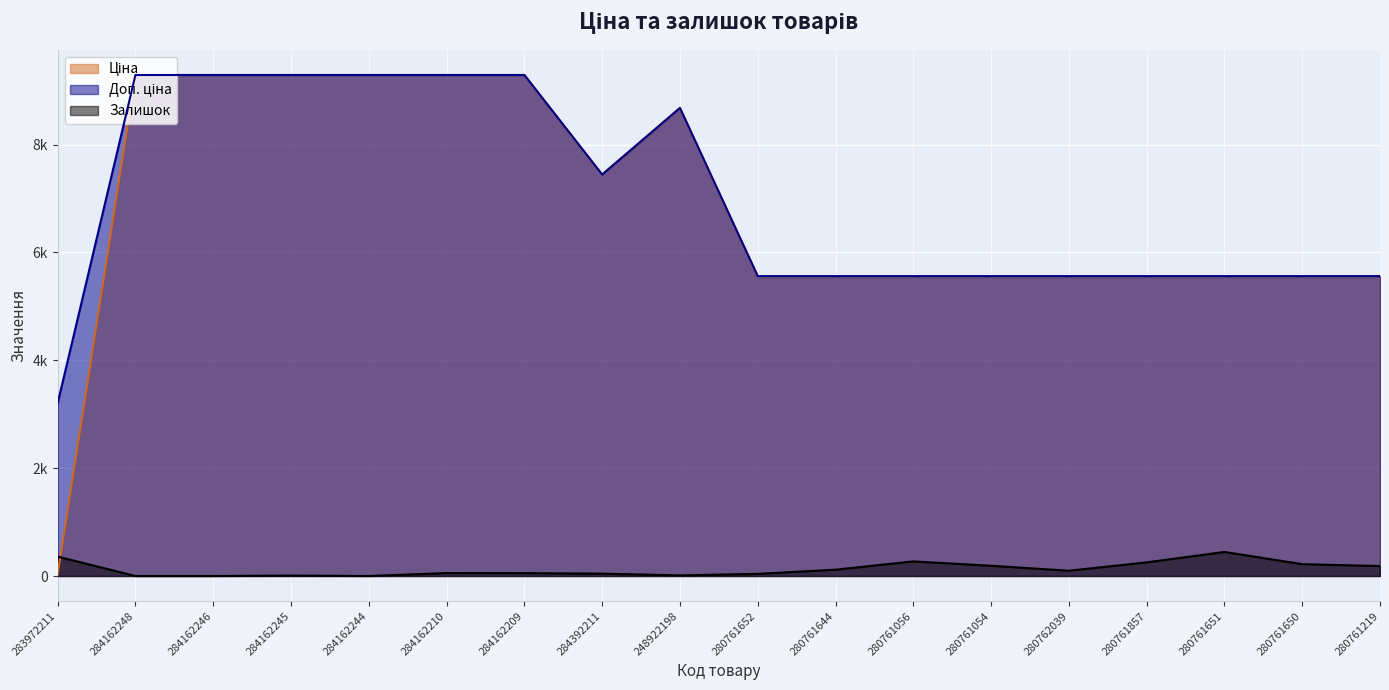

What position from the right is 284162245?

15